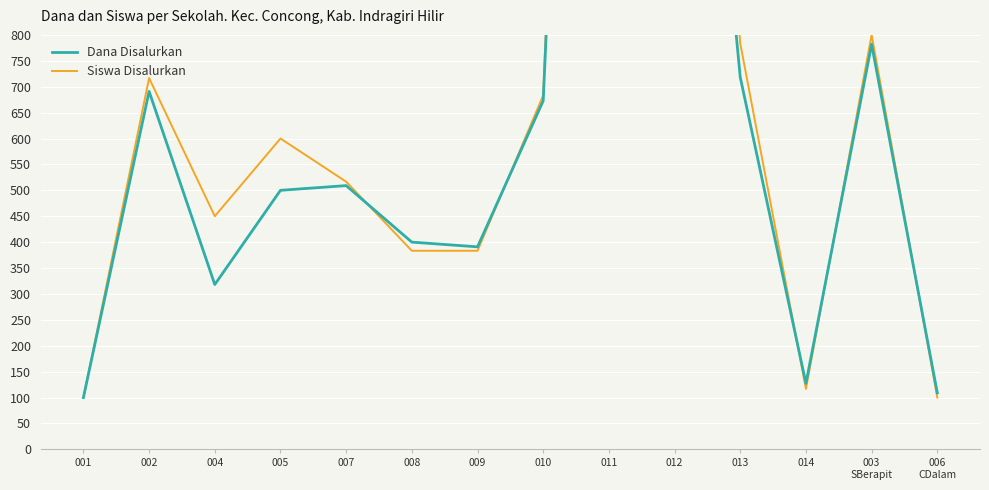

What is the difference between the maximum and minimum values in the Siswa Disalurkan series?

3666.7